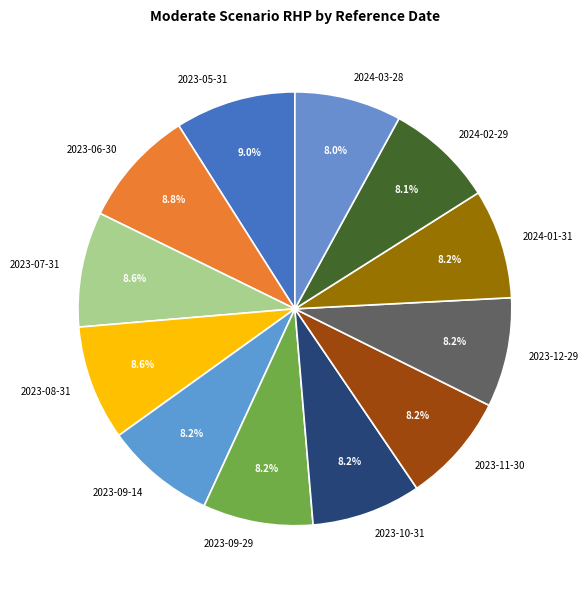

Is it true that 2023-12-29 is 8% of the pie?

True